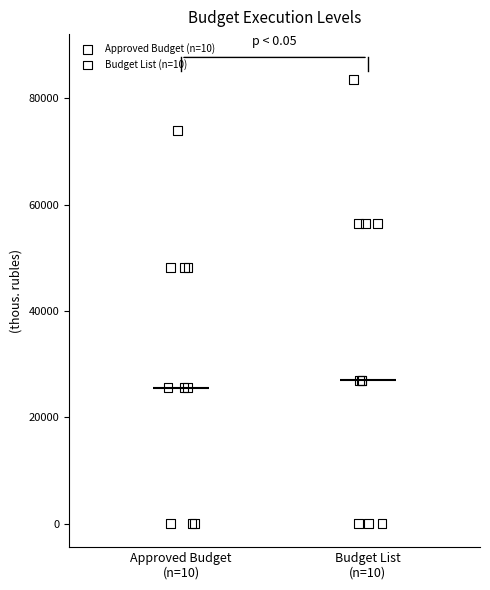

Which series contains the highest Y value?

Budget List (n=10)